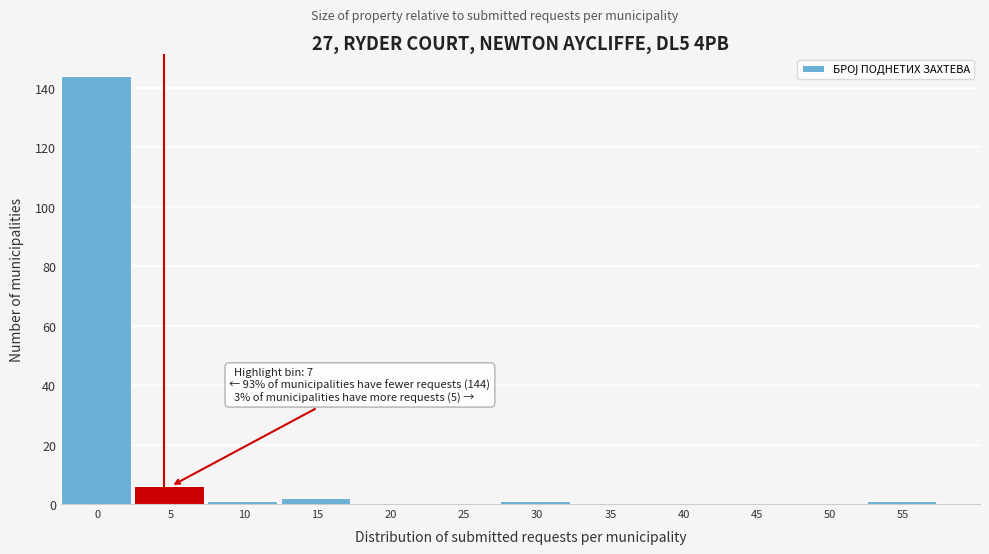

Reading left to right, transcribe all the data shown in this chart.

0=144	5=6	10=1	15=2	20=0	25=0	30=1	35=0	40=0	45=0	50=0	55=1